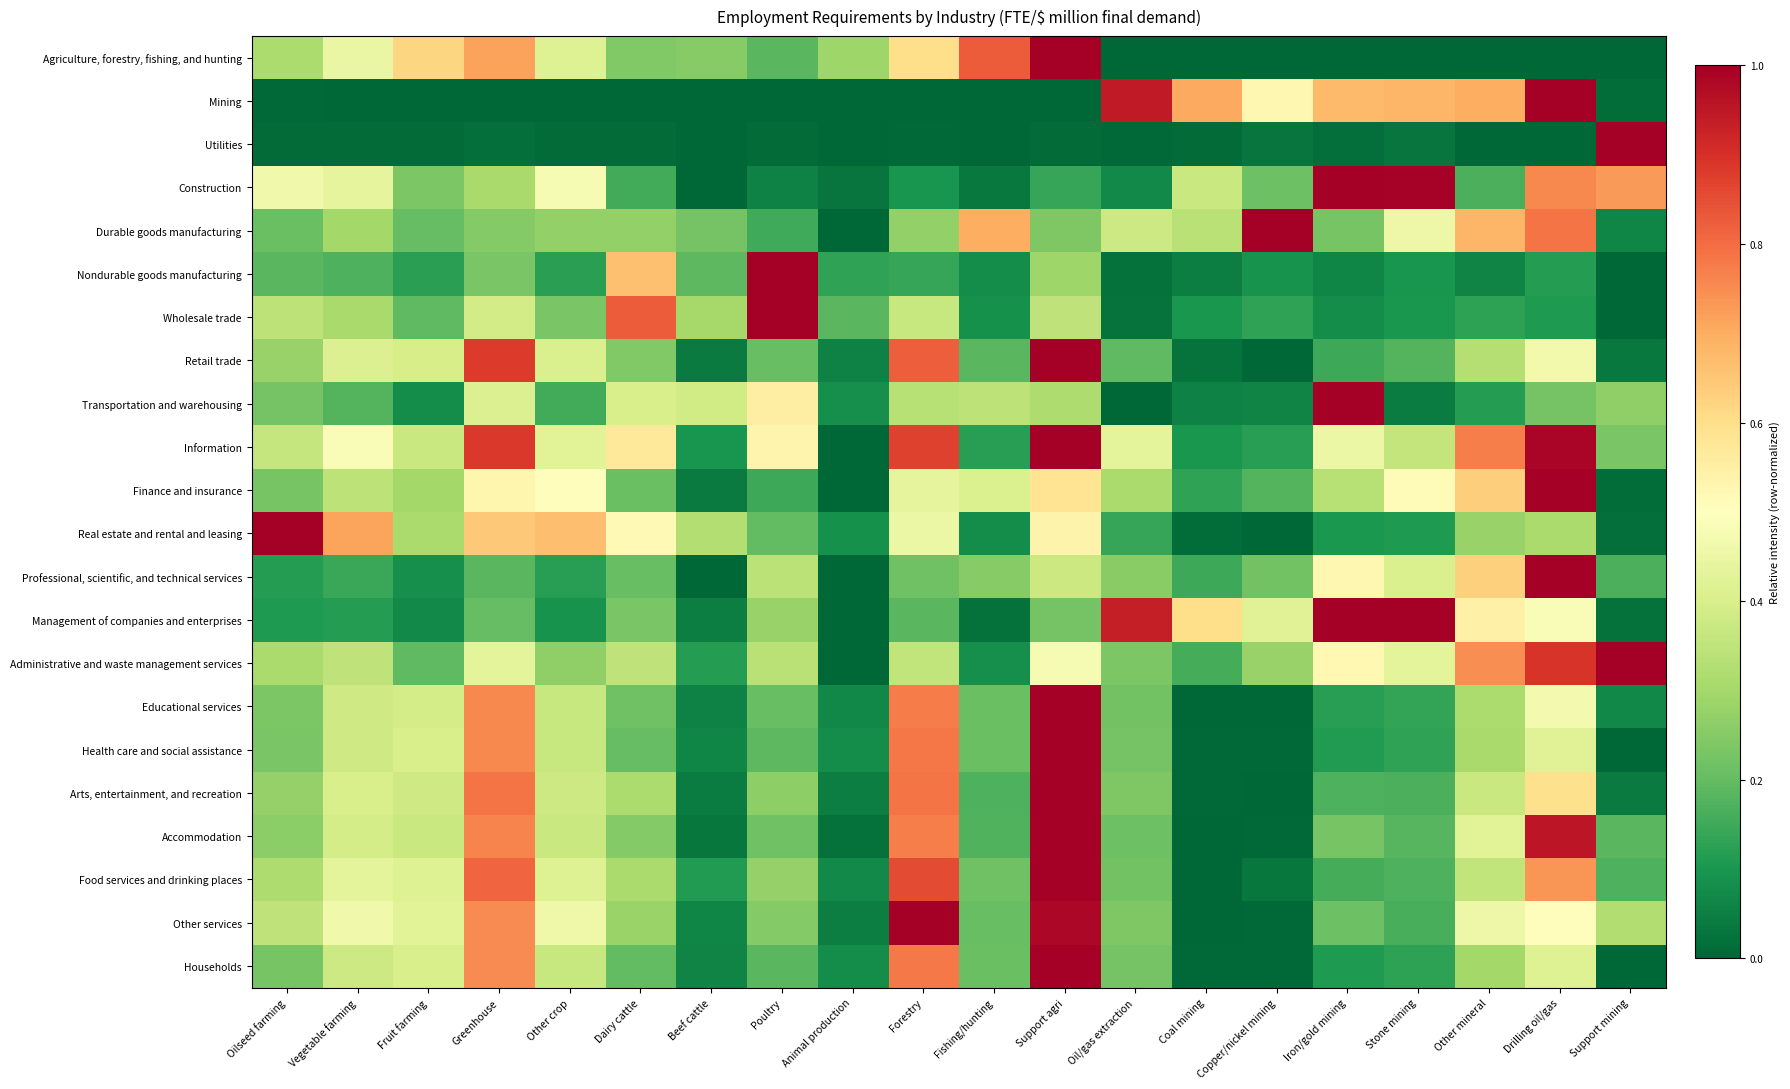

What is the maximum value shown in the chart?

1.0